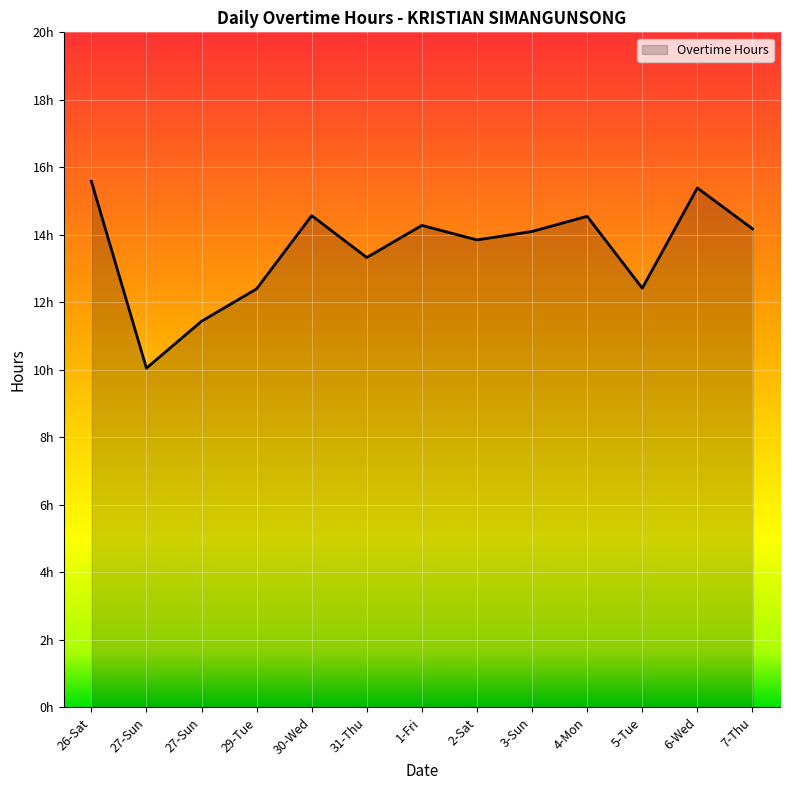

What is the label of the 6th point from the left?

31-Thu